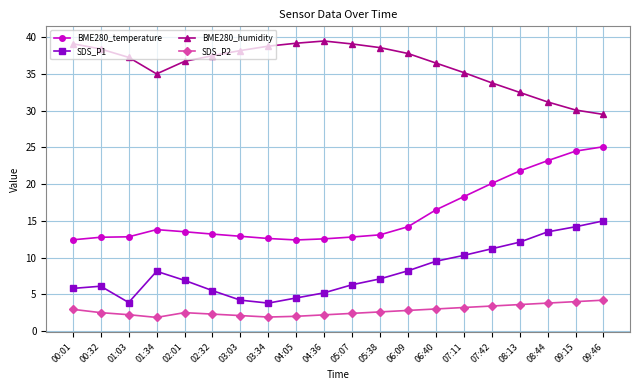

What are all the series names shown in the legend?

BME280_temperature, SDS_P1, BME280_humidity, SDS_P2